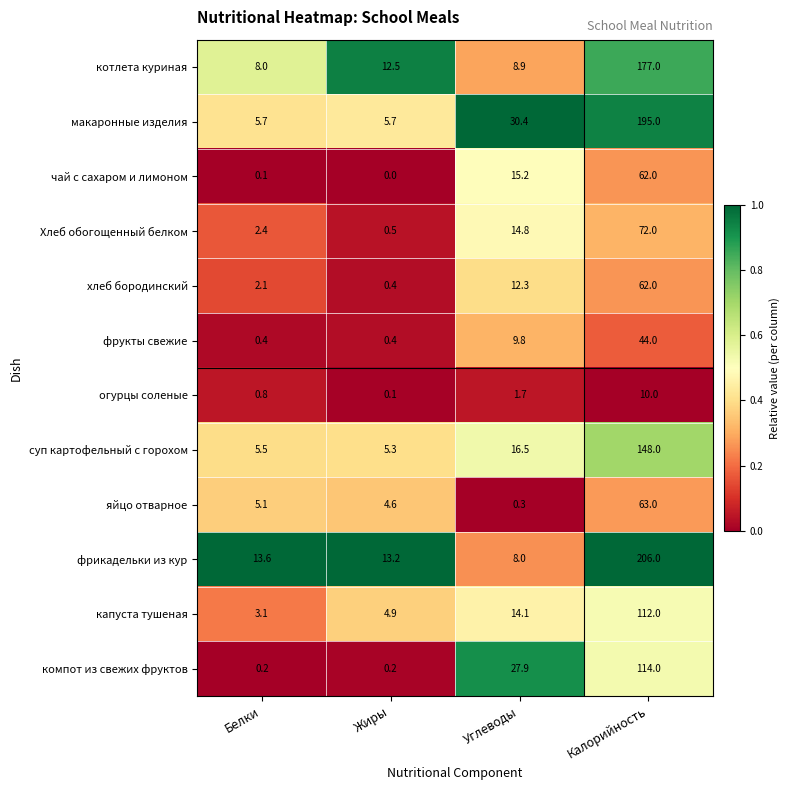

Is it true that Хлеб обогощенный белком equals 1.0 at Белки?

False